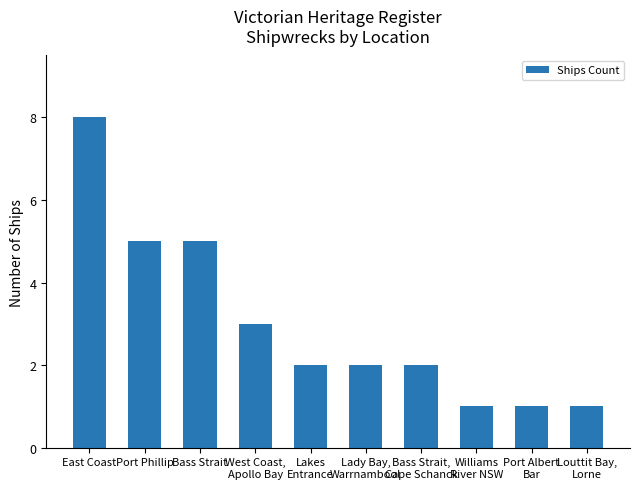

How many distinct data groups are displayed?

1